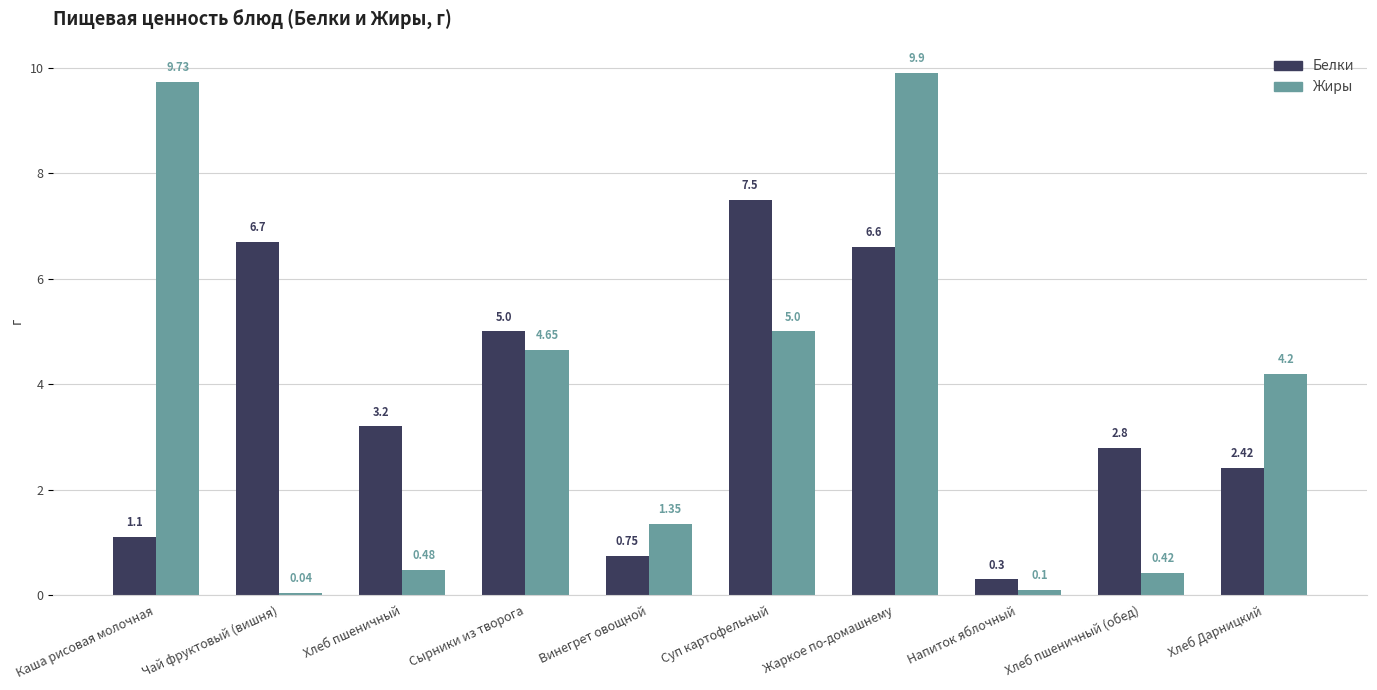

Rank the series by their maximum value, from lowest to highest.

Белки, Жиры